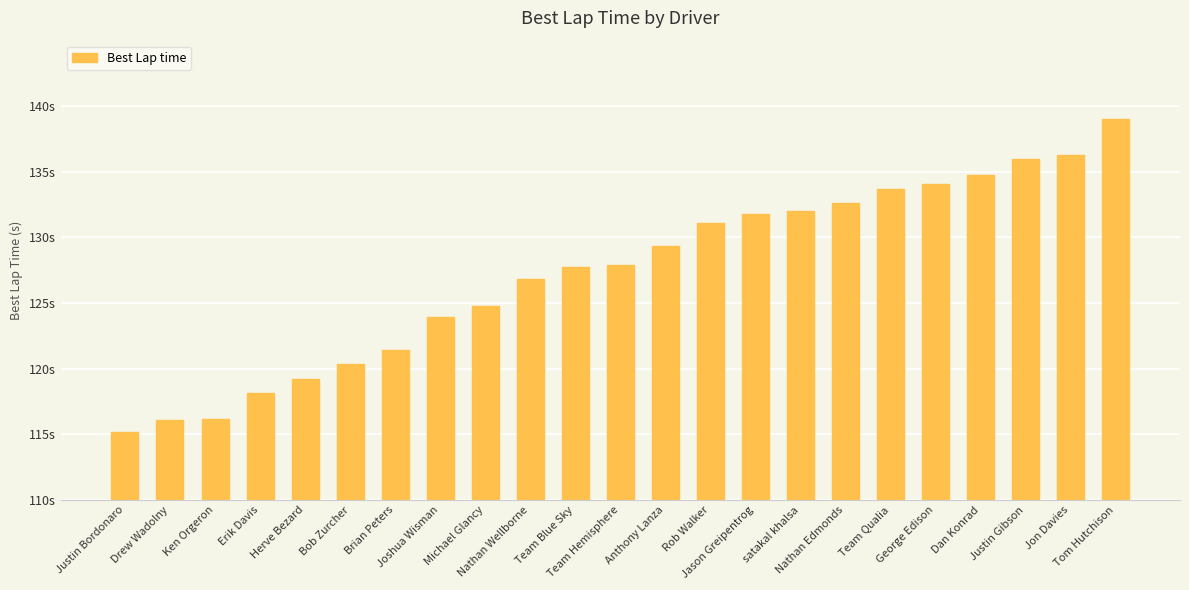

Are the bars horizontal?

No